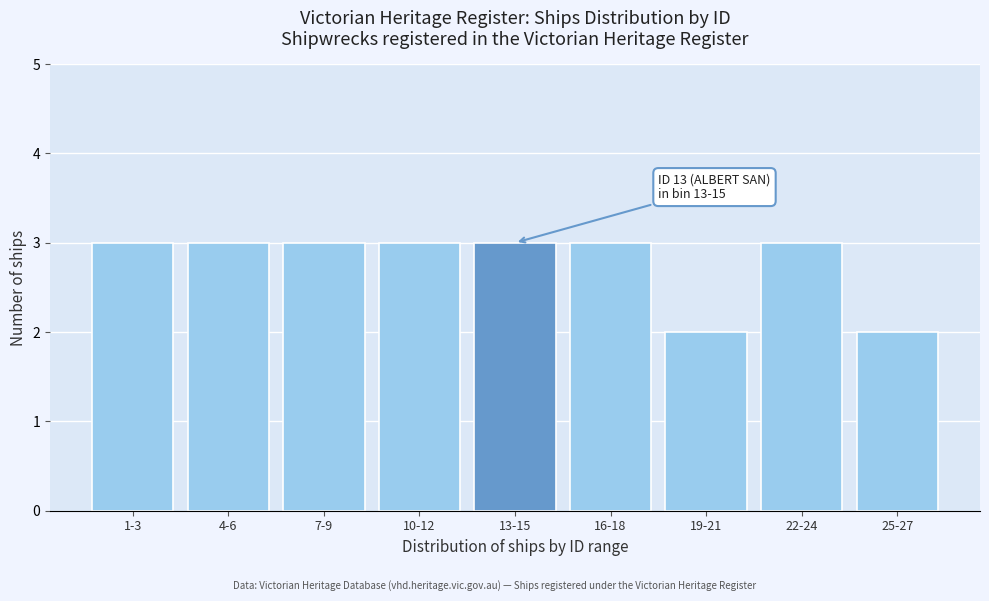

Reading left to right, list all the values displayed in this chart.

3	3	3	3	3	3	2	3	2